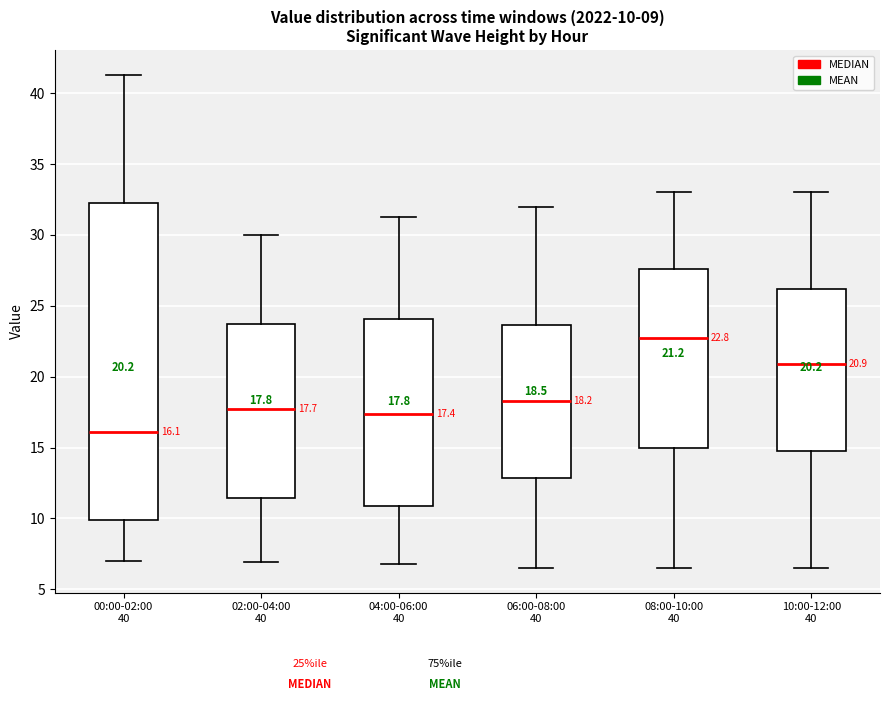

Which box is the tallest, from its lower edge to its upper edge?

00:00-02:00 40